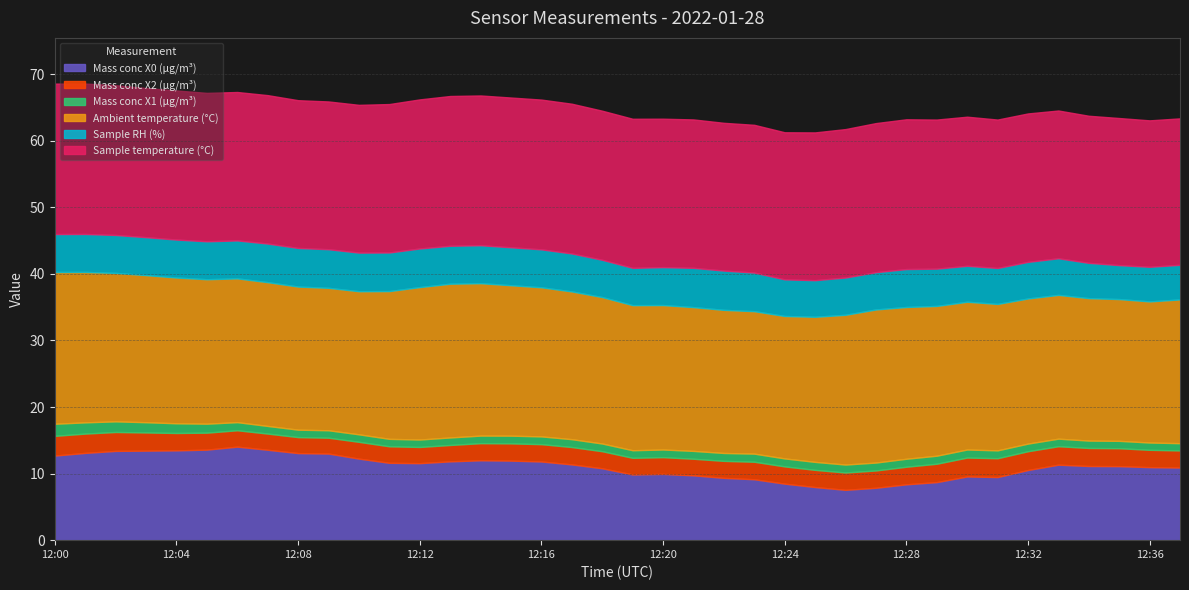

How many interior local peaks does the Sample temperature (°C) series have?

1